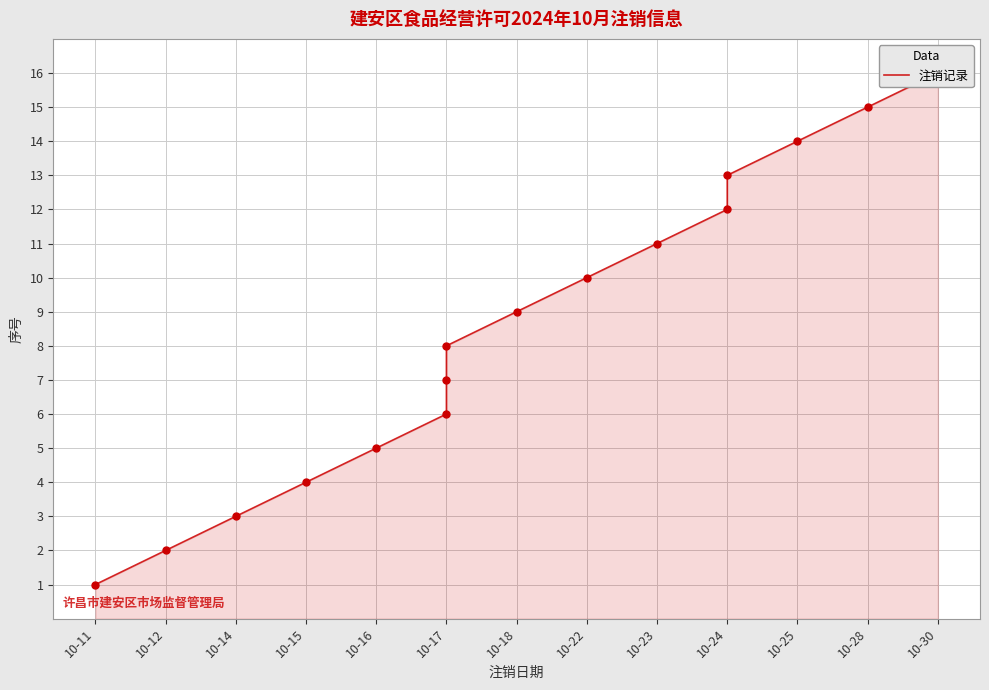

What is the difference between the maximum and minimum values?

15